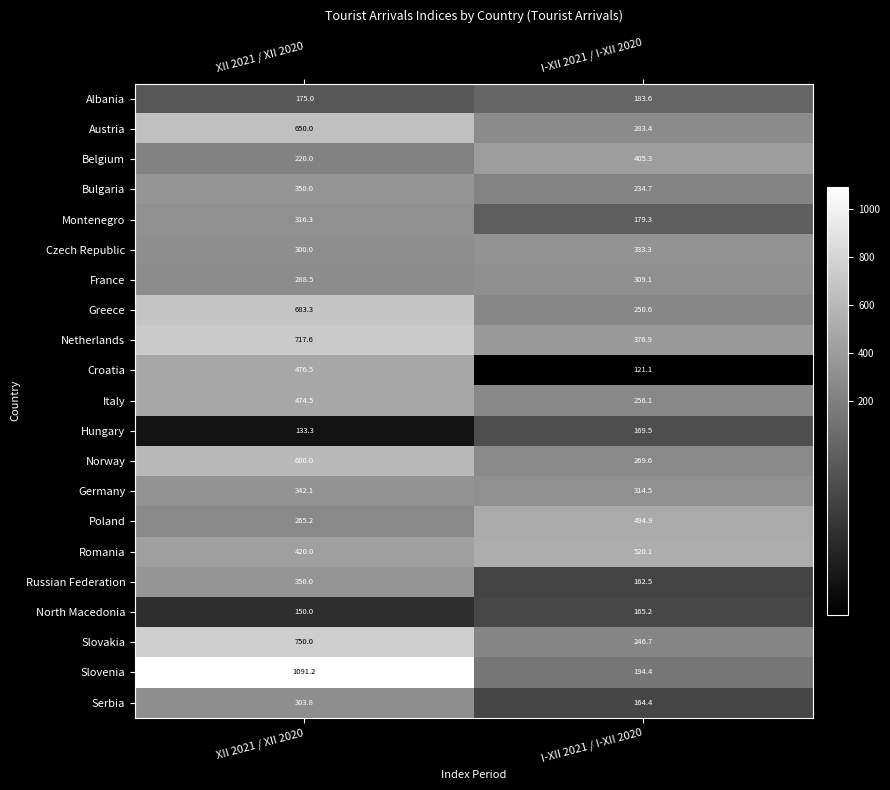

At which label is Netherlands closest to 547?

I-XII 2021 / I-XII 2020